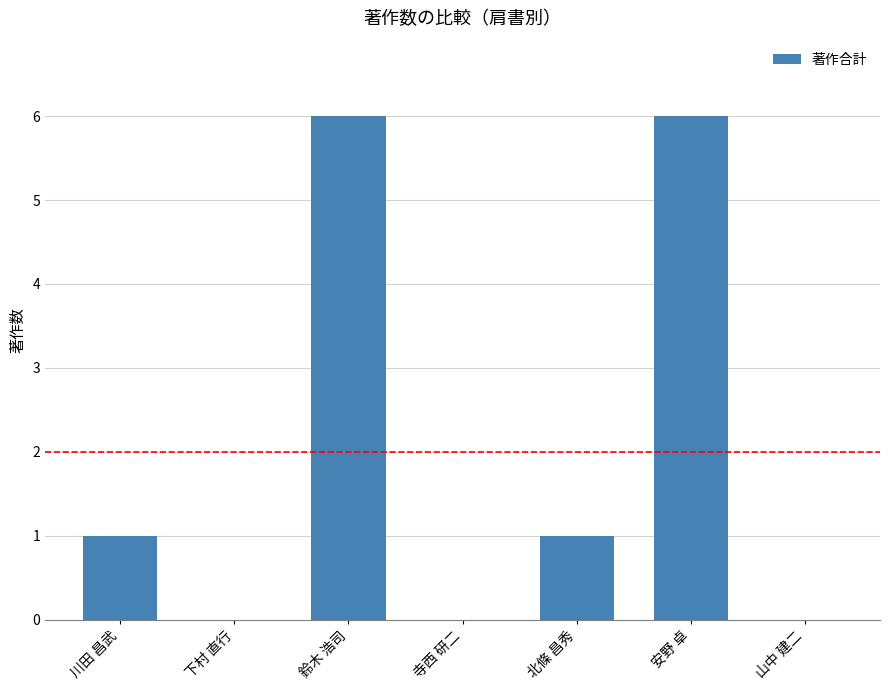

What is the change in value from 川田 昌武 to 寺西 研二?

-1